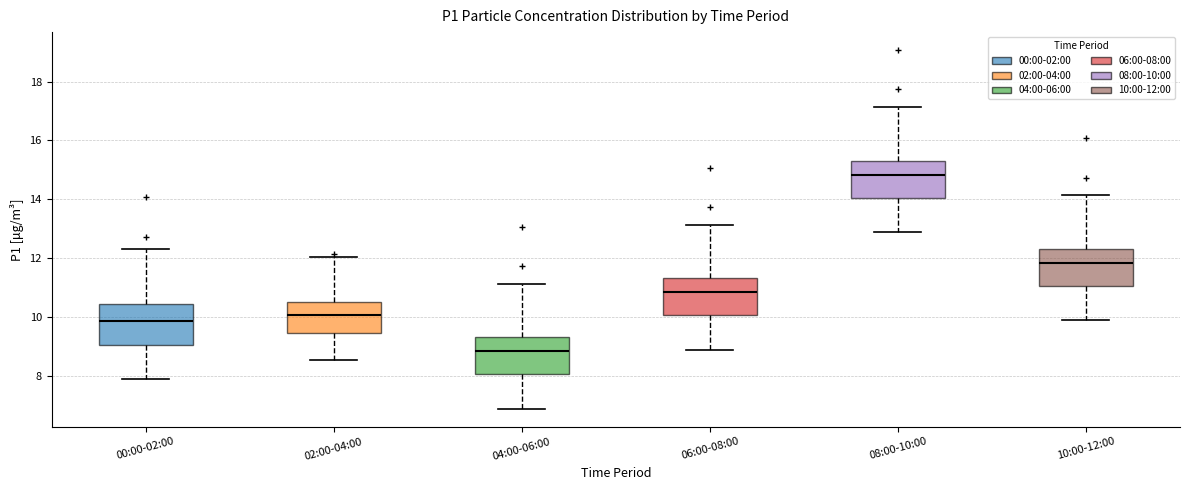

Which box has the highest median line?

08:00-10:00